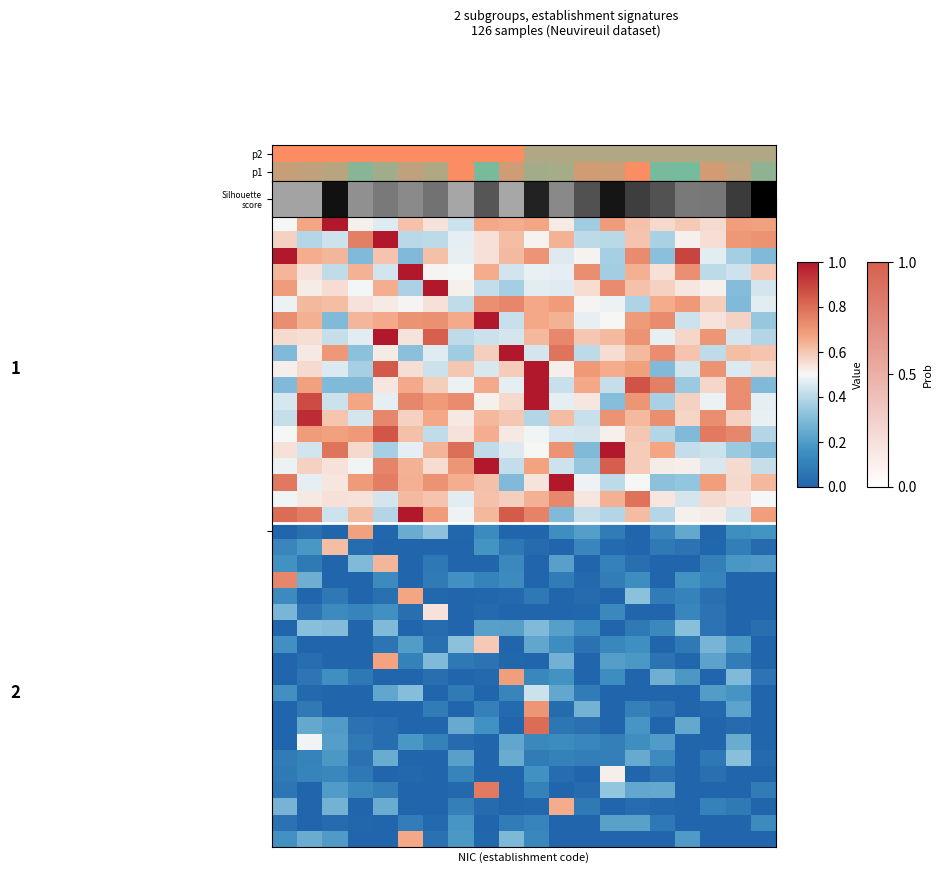

At how many categories does at least one series exceed 0?

20